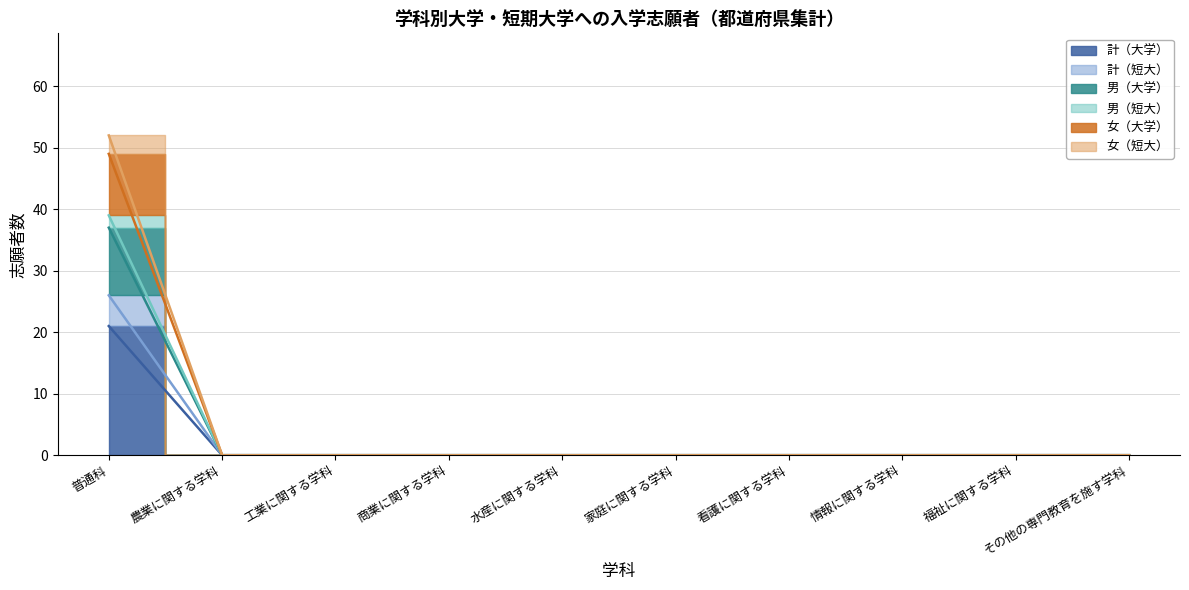

Which category has the lowest value across all series?

農業に関する学科